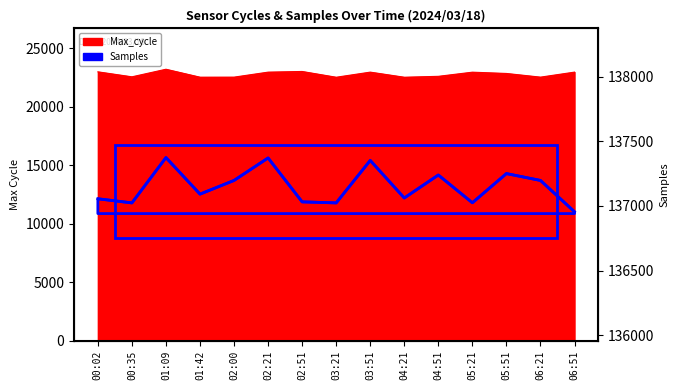

What is the minimum value shown in the chart?

136955